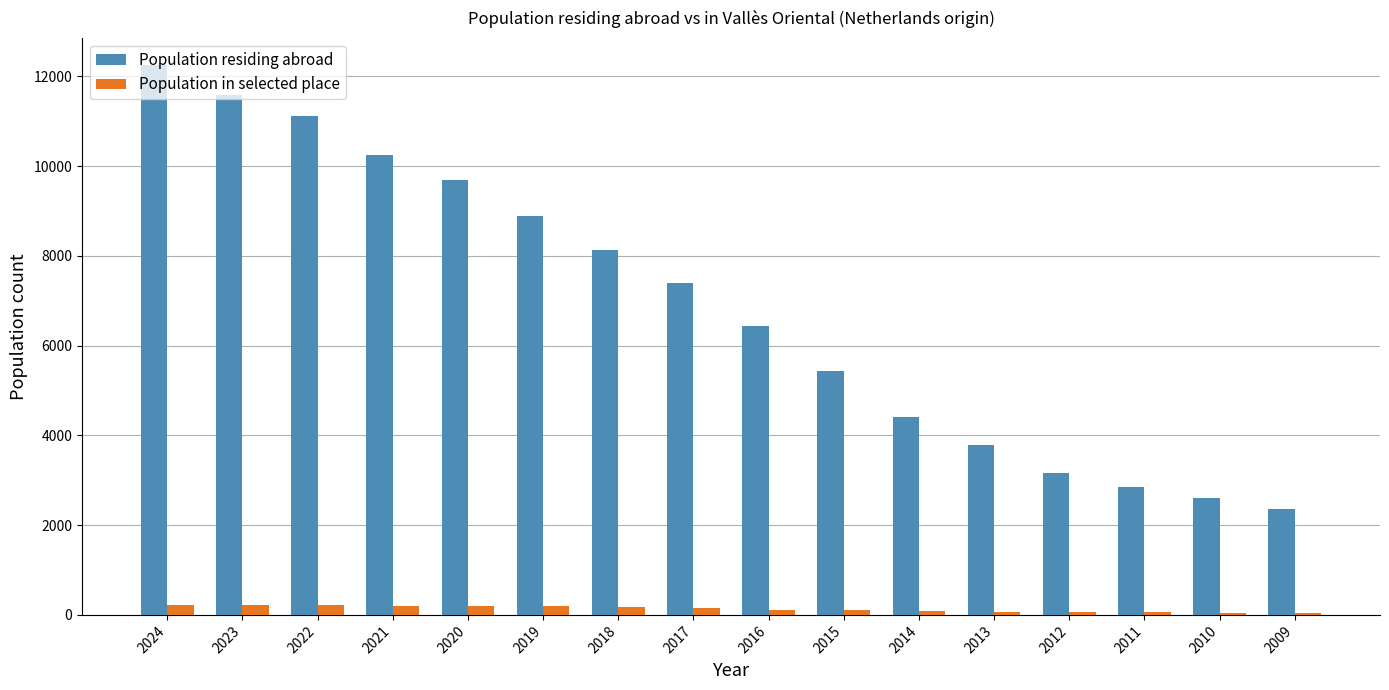

Is it true that Population residing abroad equals 12240 at 2024?

True